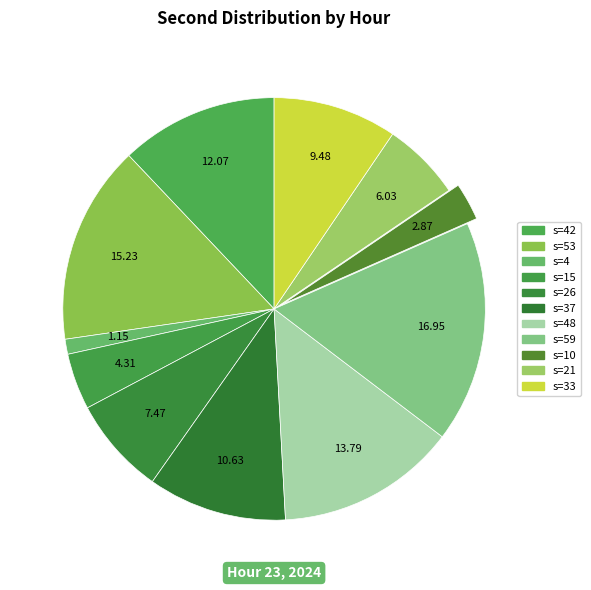

How many segments does this pie chart have?

11